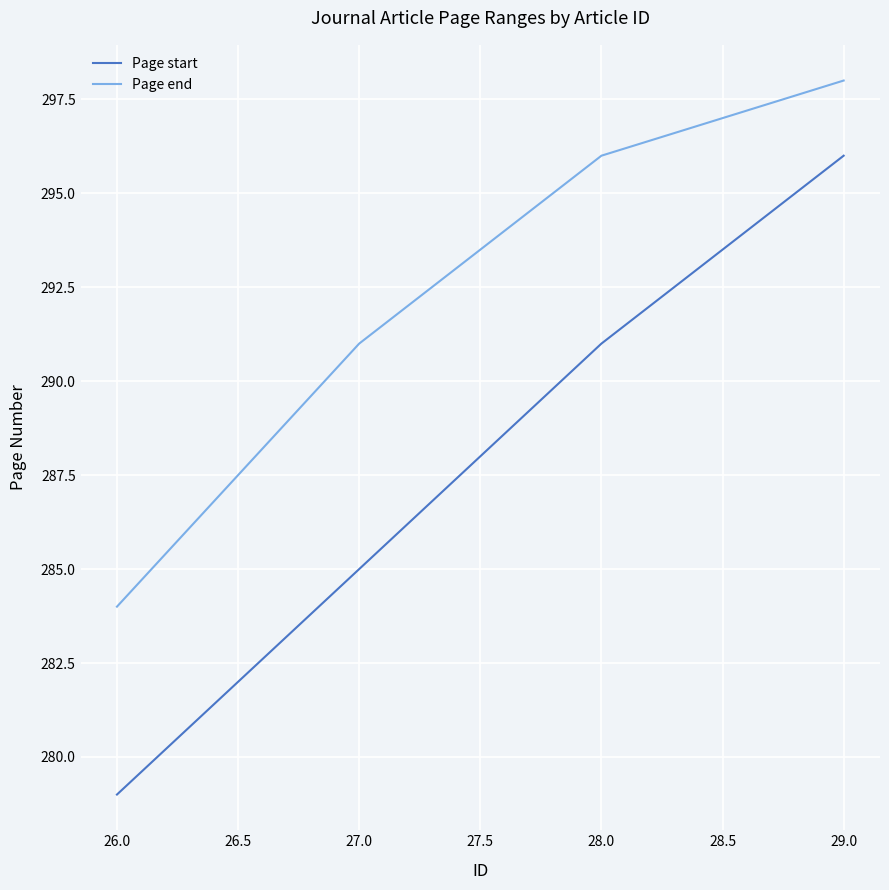

Reading left to right, transcribe all the data shown in this chart.

Page start: 279	285	291	296
Page end: 284	291	296	298